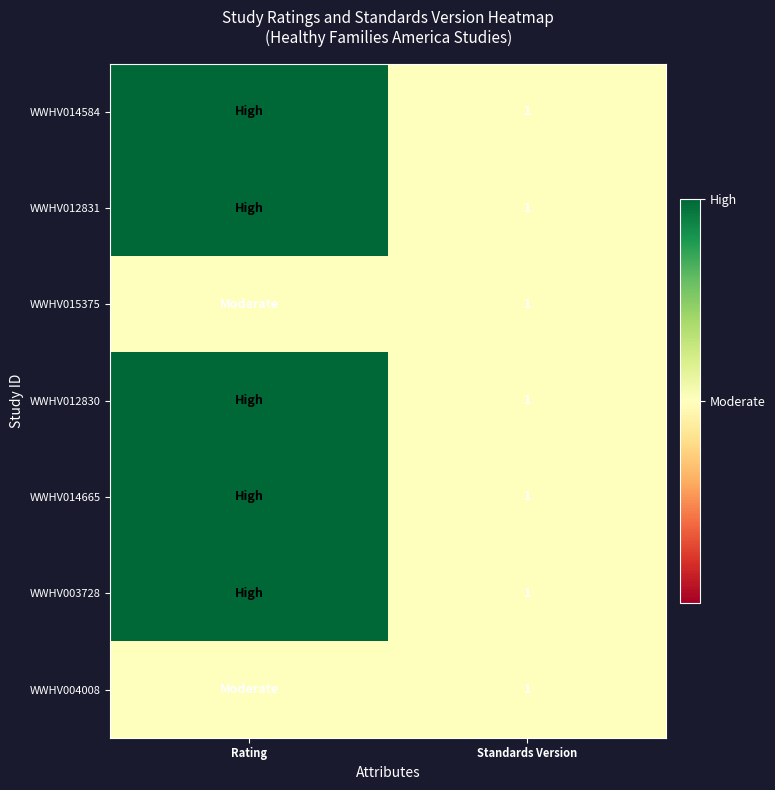

The value of WWHV004008 at Standards Version is 0. True or false?

False